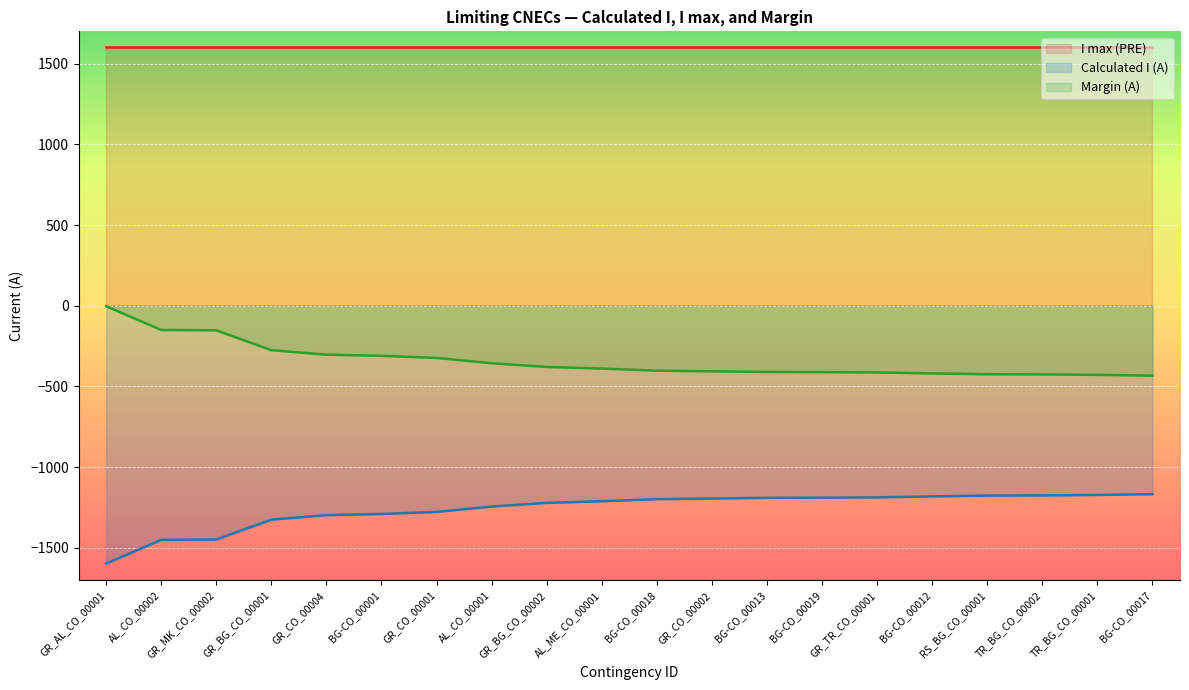

What is the difference between the highest and lowest values at GR_CO_00002?

2794